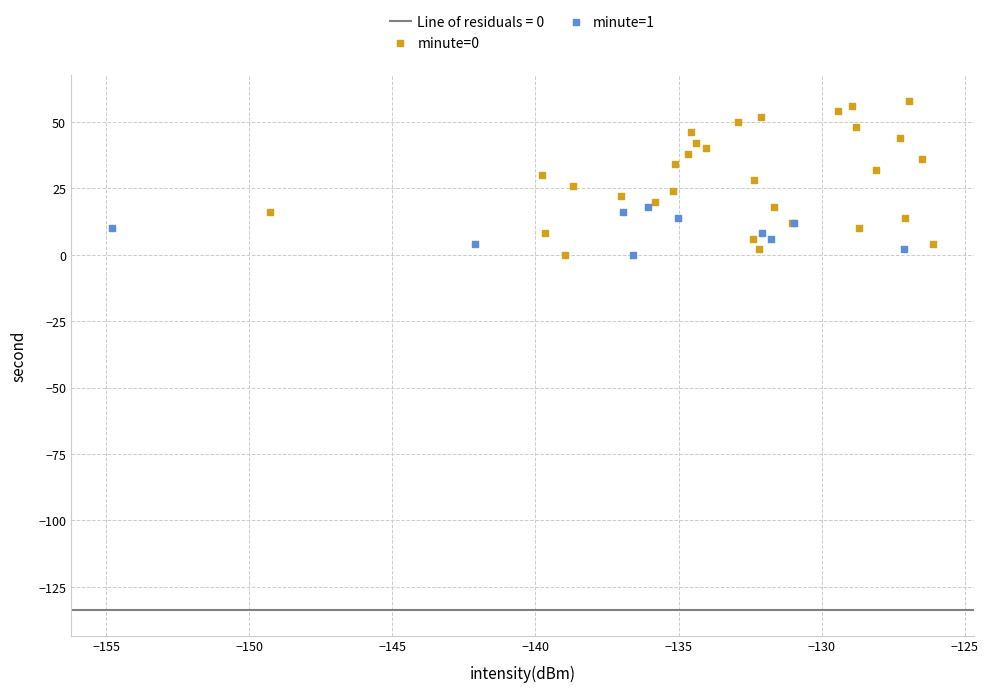

Which series has the widest spread of Y values?

minute=0